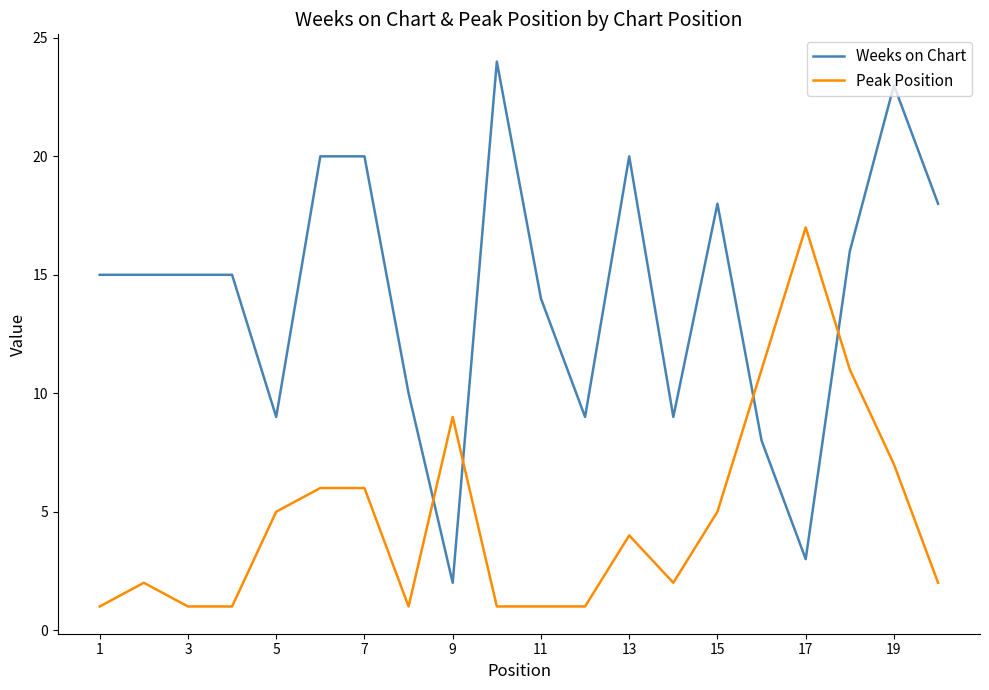

Reading left to right, transcribe all the data shown in this chart.

Weeks on Chart: 15	15	15	15	9	20	20	10	2	24	14	9	20	9	18	8	3	16	23	18
Peak Position: 1	2	1	1	5	6	6	1	9	1	1	1	4	2	5	11	17	11	7	2